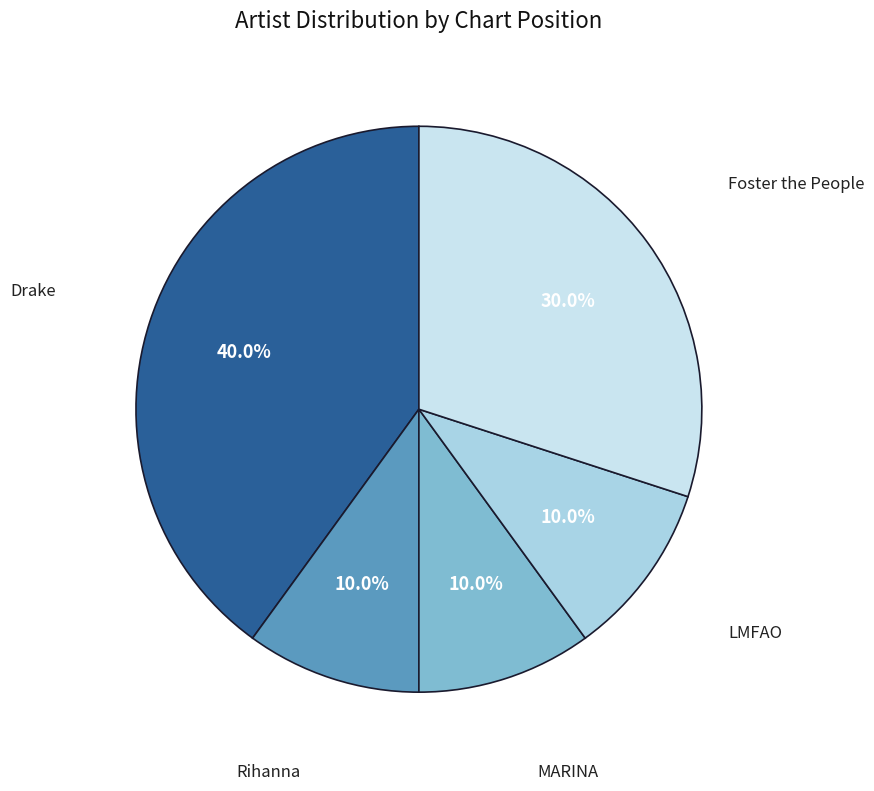

True or false: Foster the People accounts for 30% of the total.

True